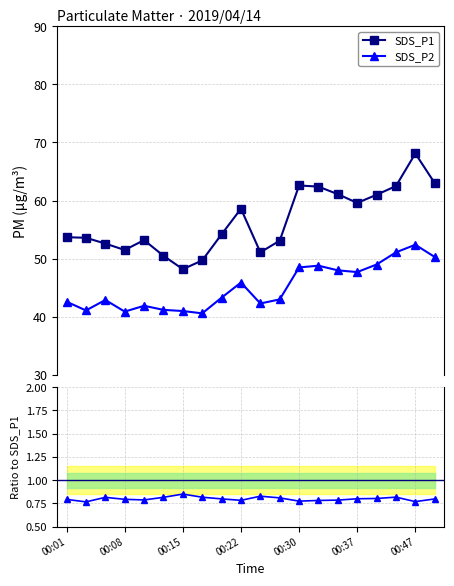

What is the value of the SDS_P2 point at the 11th from the left?

42.3